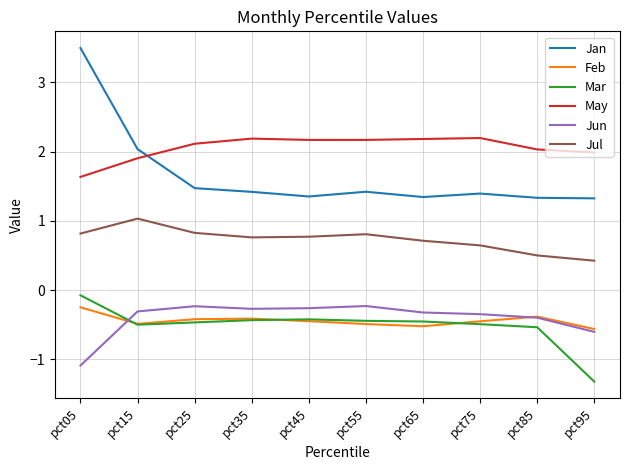

True or false: Feb and Jun cross at least once.

True